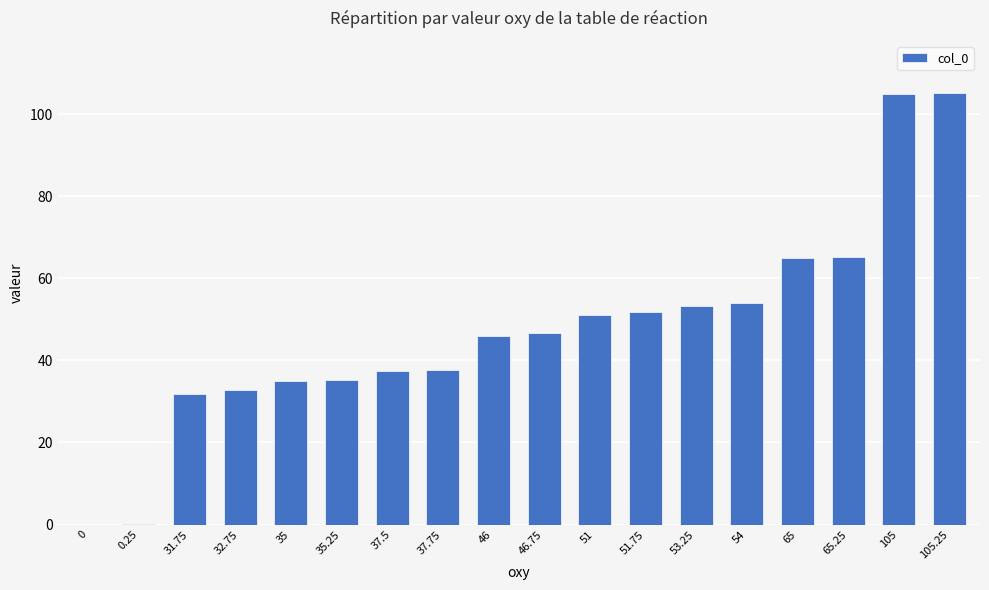

What is the sum of all values?

853.5